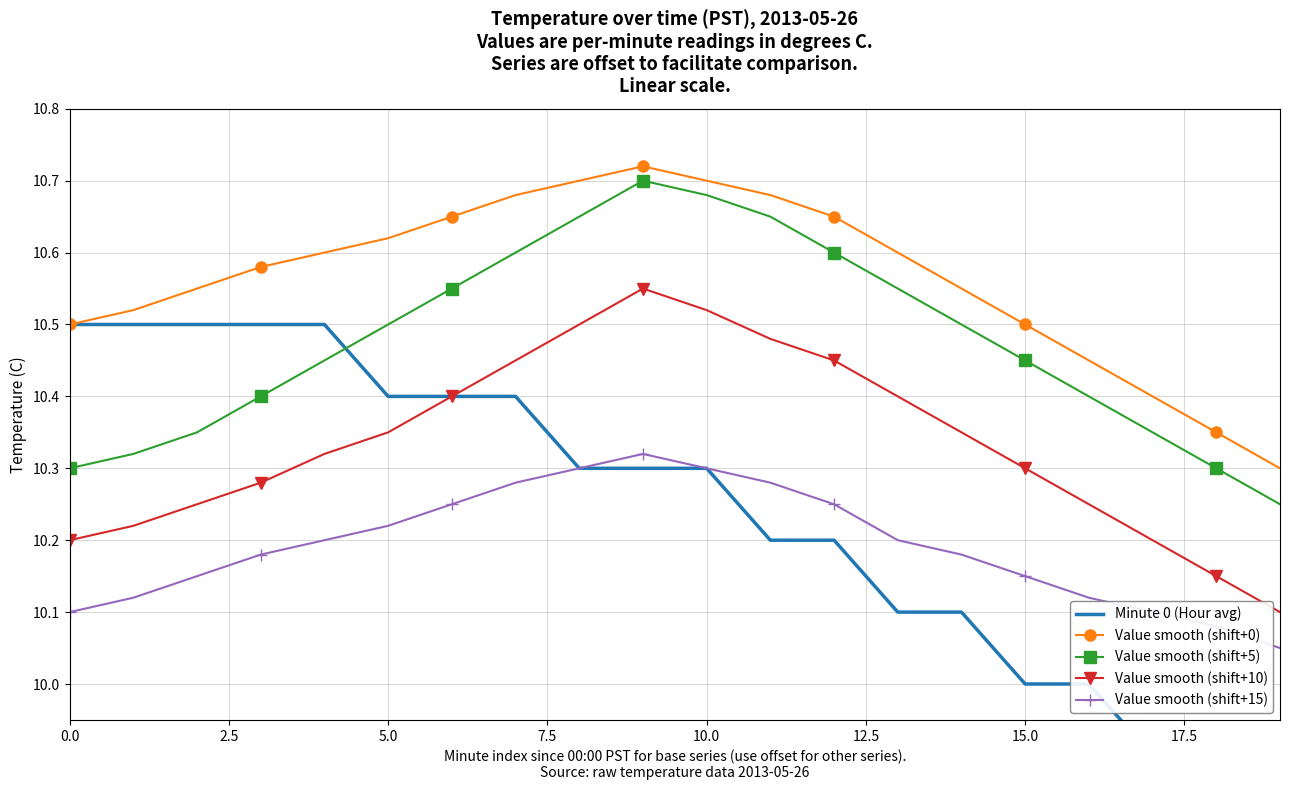

How many interior local peaks does the Value smooth (shift+10) series have?

1